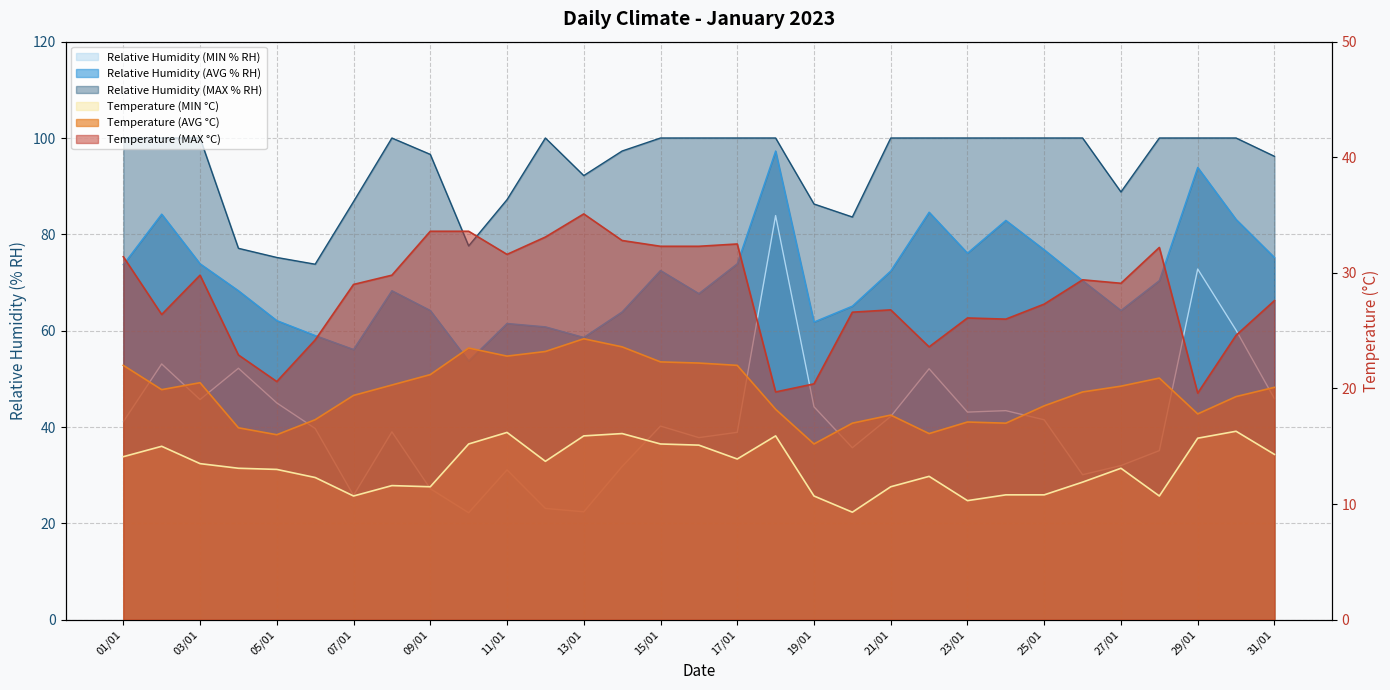

True or false: Temperature (MIN °C) has a value of 15.1 at 16/01.

True